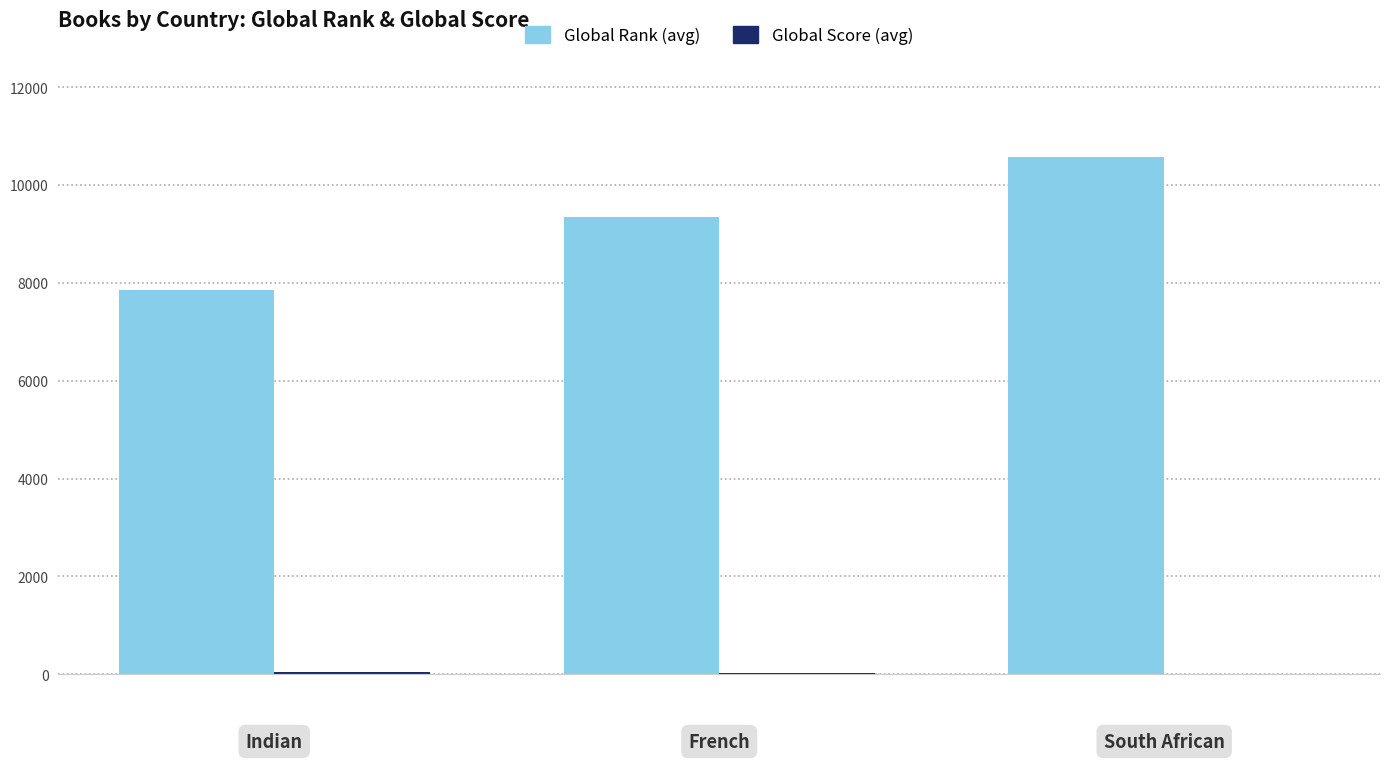

Which series has the largest total across all categories?

Global Rank (avg)